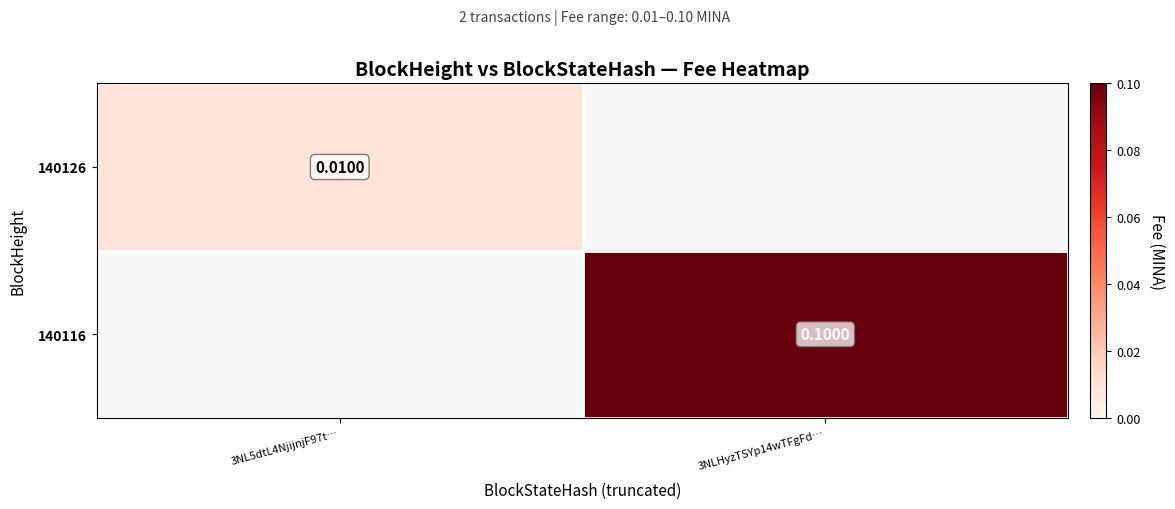

Is the value of 140116 at 3NLHyzTSYp14wTFgFd… greater than the value of 140126 at 3NL5dtL4NjijnjF97t…?

Yes